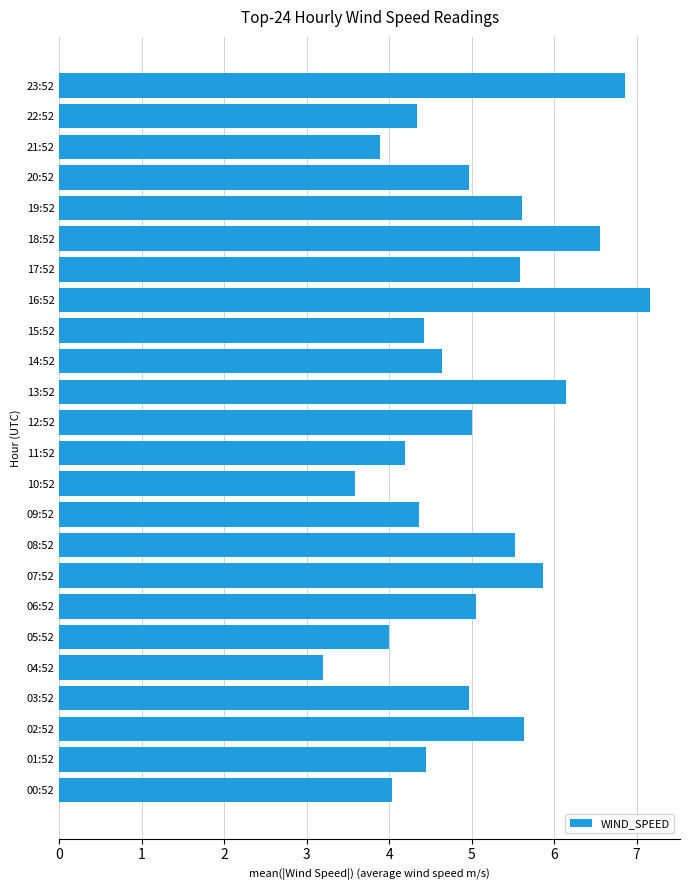

What is the difference between the second highest and second lowest values?

3.3